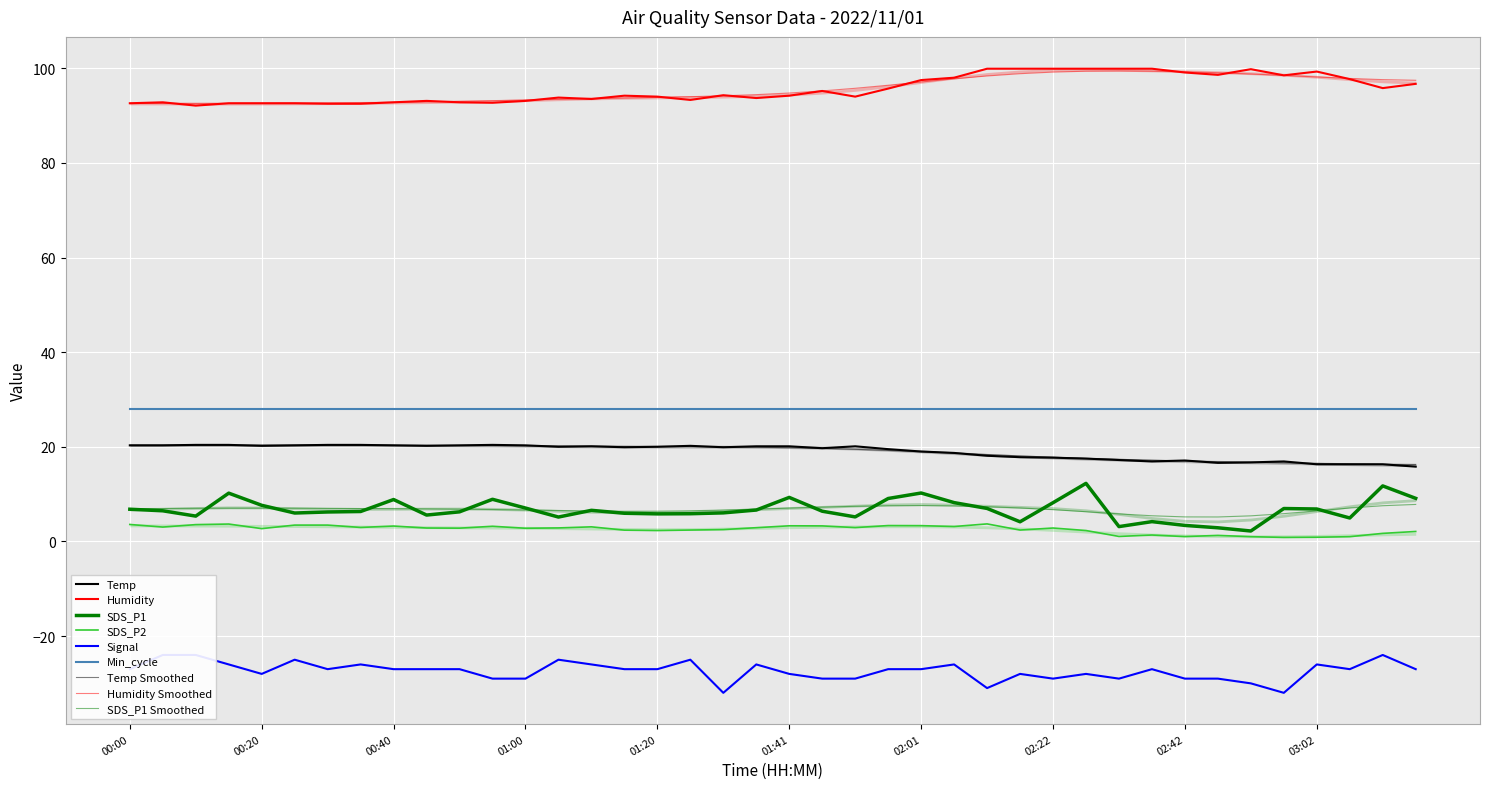

What is the difference between the maximum and second lowest values in the Signal series?

8.0